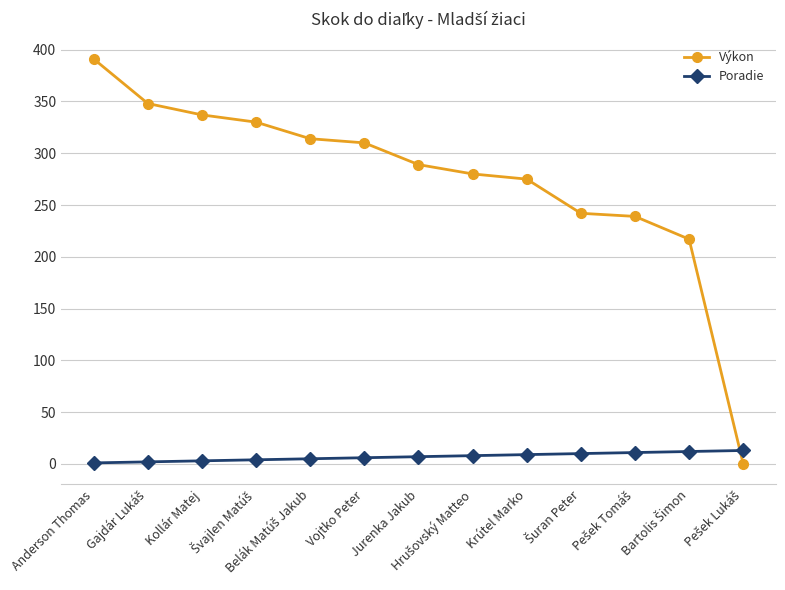

What is the spread (max minus min) of values at Anderson Thomas?

390